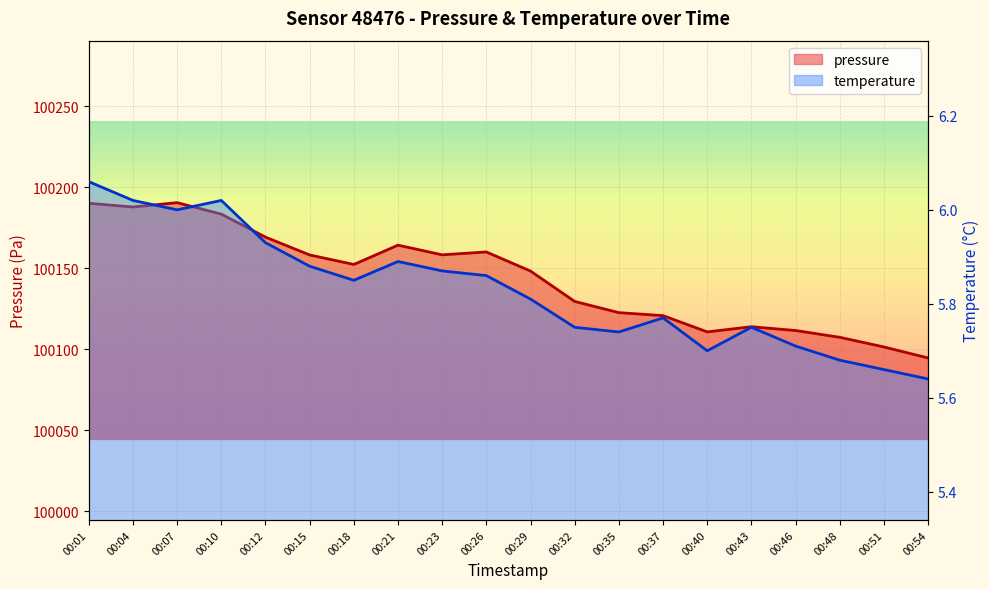

What is the value of the pressure point at the 9th from the left?

100158.2